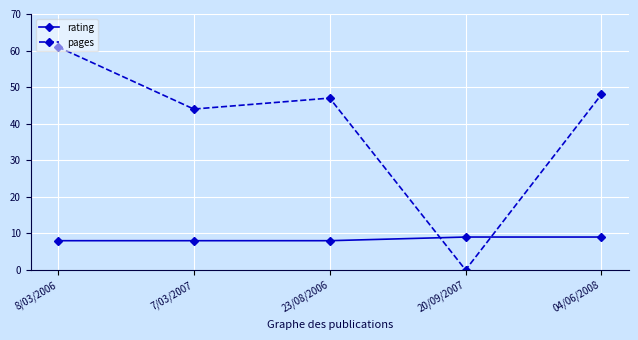

List the series in order of their overall mean, lowest first.

rating, pages